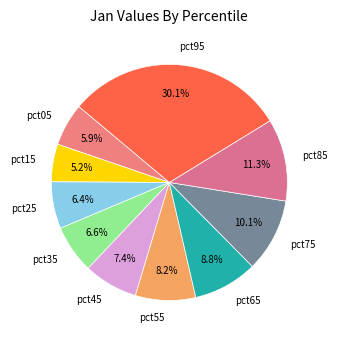

Which category has the smallest portion of the pie?

pct15